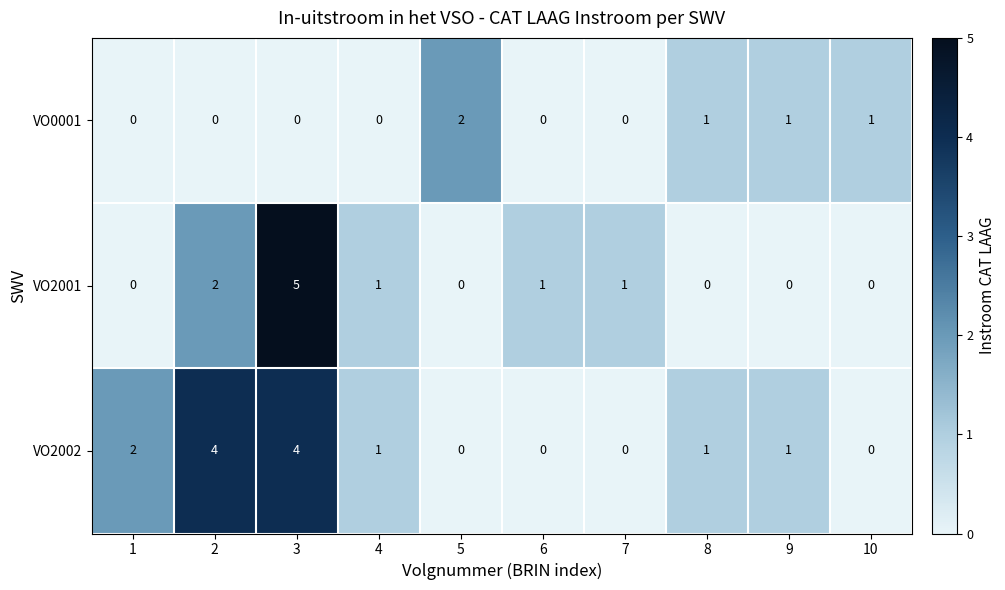

Count the number of data series in this chart.

3